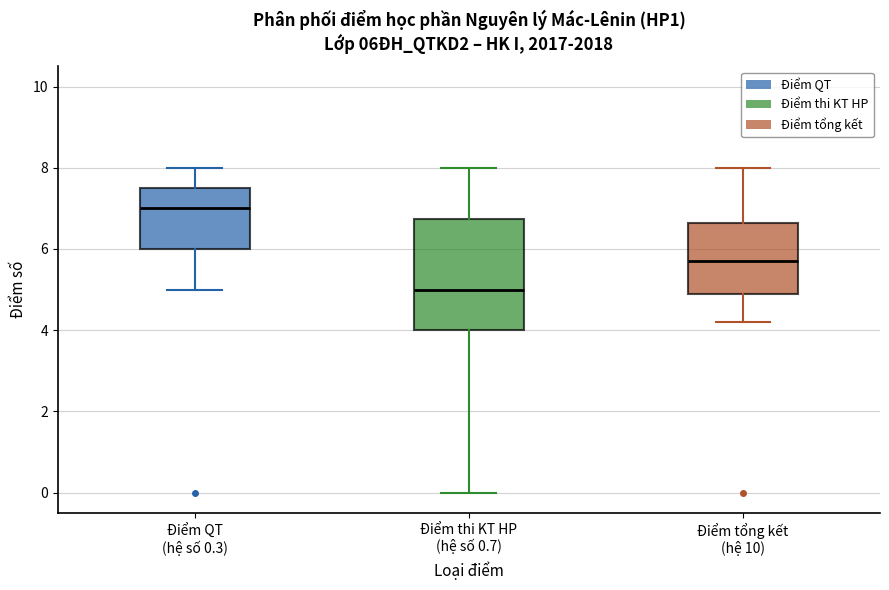

Which box has the lowest median line?

Điểm thi KT HP (hệ số 0.7)